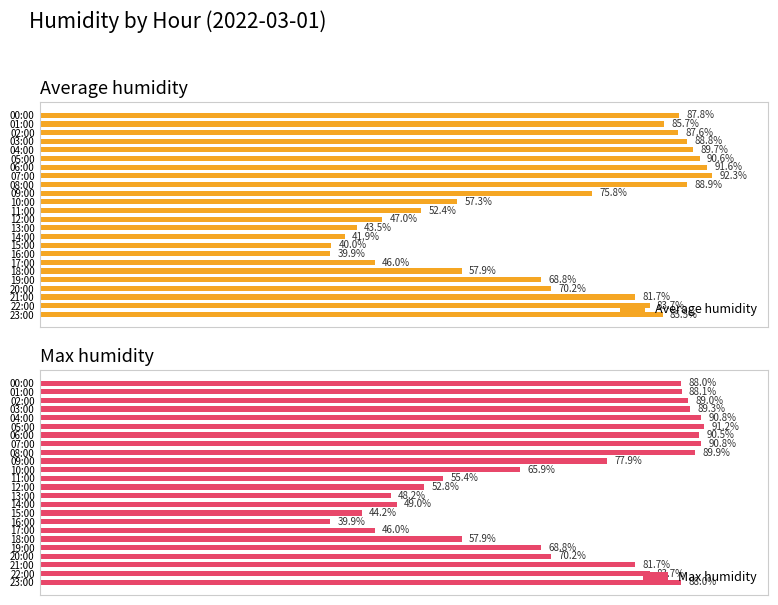

What is the label of the 13th bar from the right?

11:00